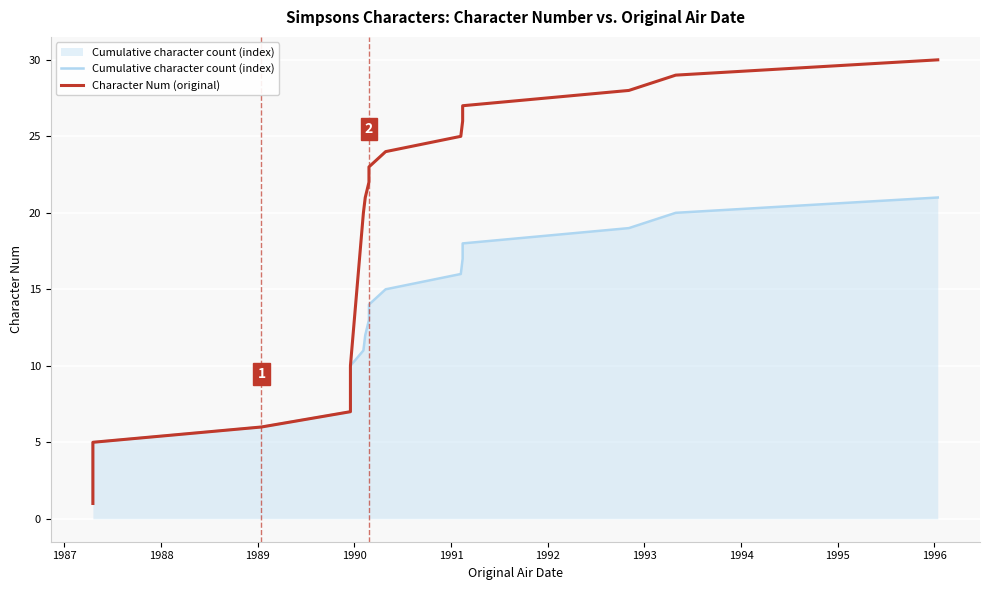

What is the label of the 9th point from the left?

1994